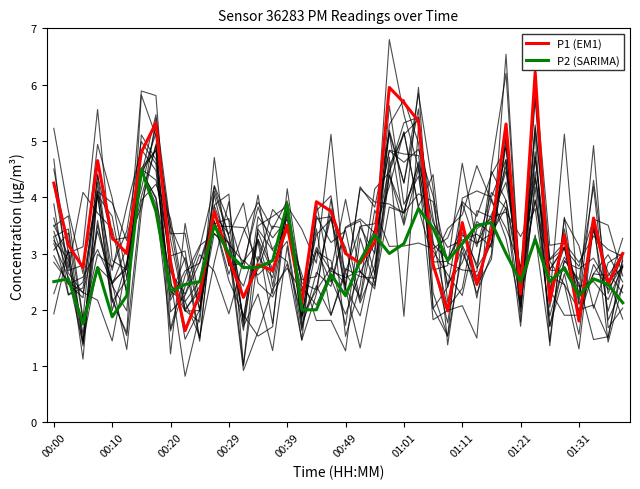

True or false: P1 (EM1) has a value of 3.3 at 00:10.

True